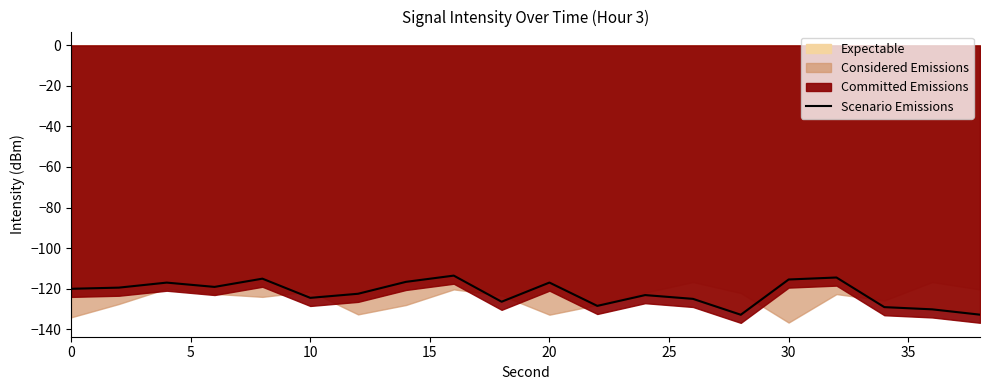

The Scenario Emissions series shows -117.0 at 20. True or false?

True